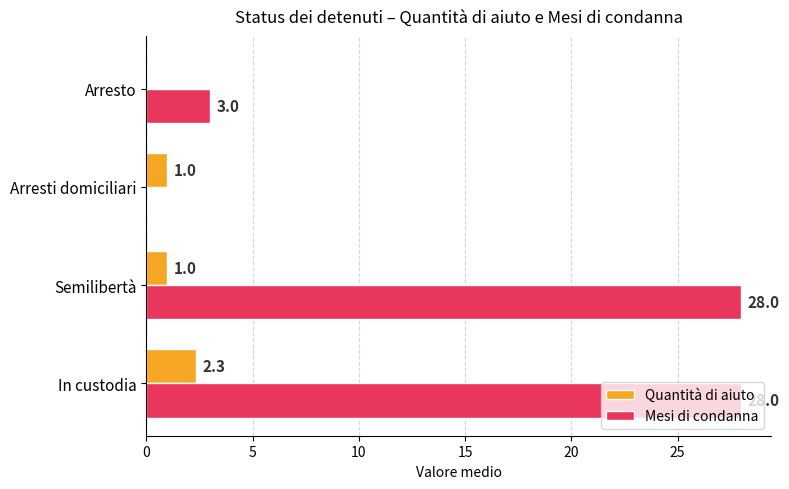

At which category is the sum across all series the highest?

In custodia